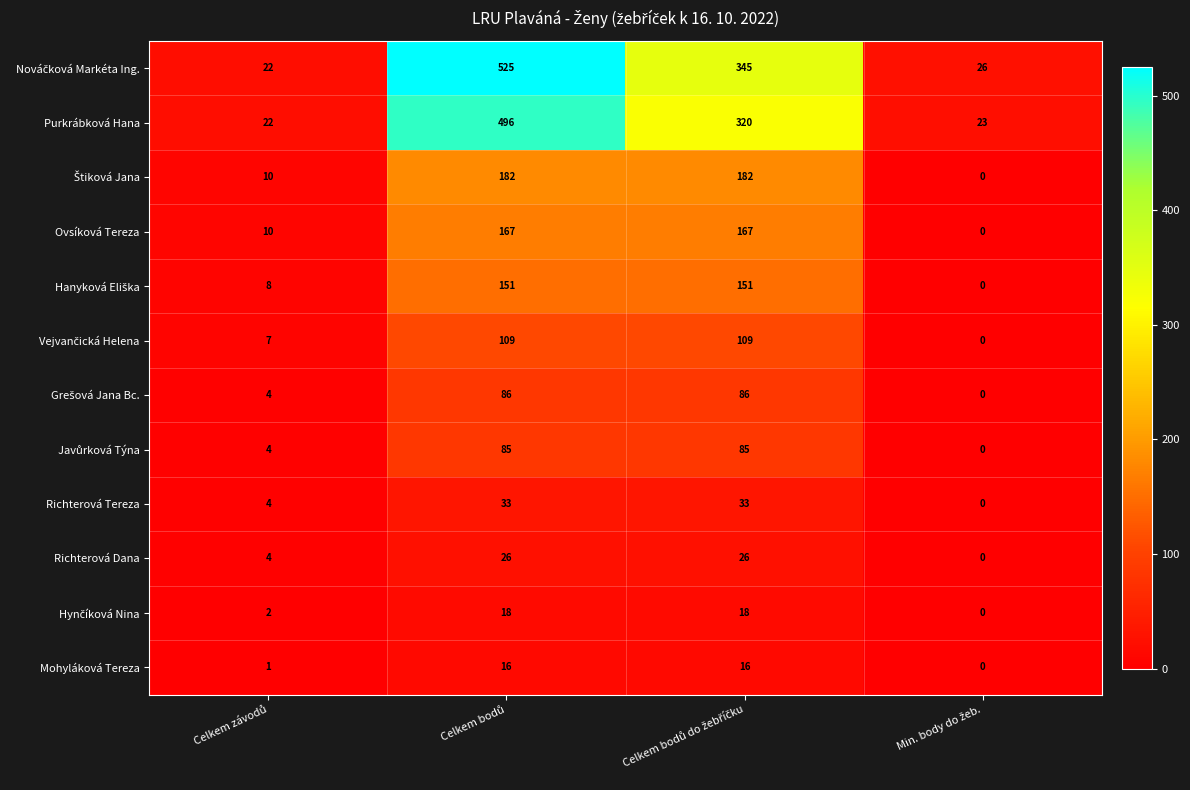

What is the greatest value displayed?

525